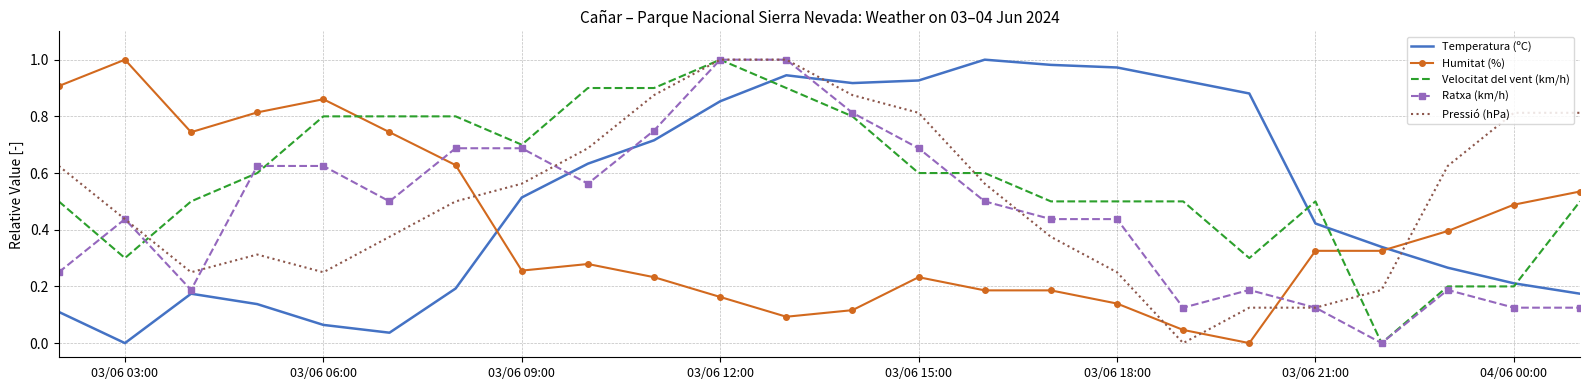

Which series has the largest total across all categories?

Velocitat del vent (km/h)